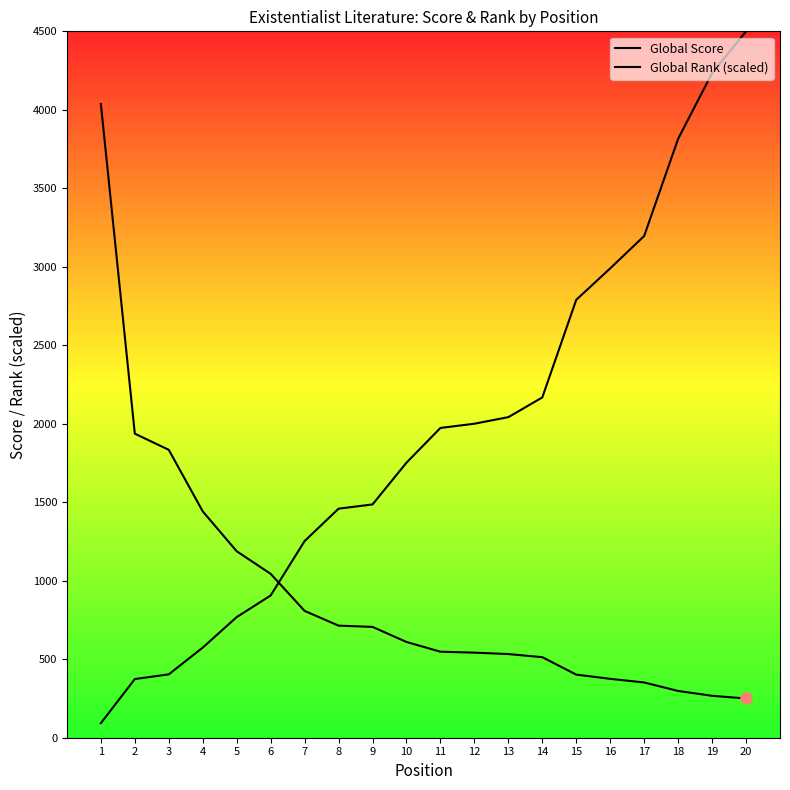

Which series has the widest spread of values?

Global Rank (scaled)